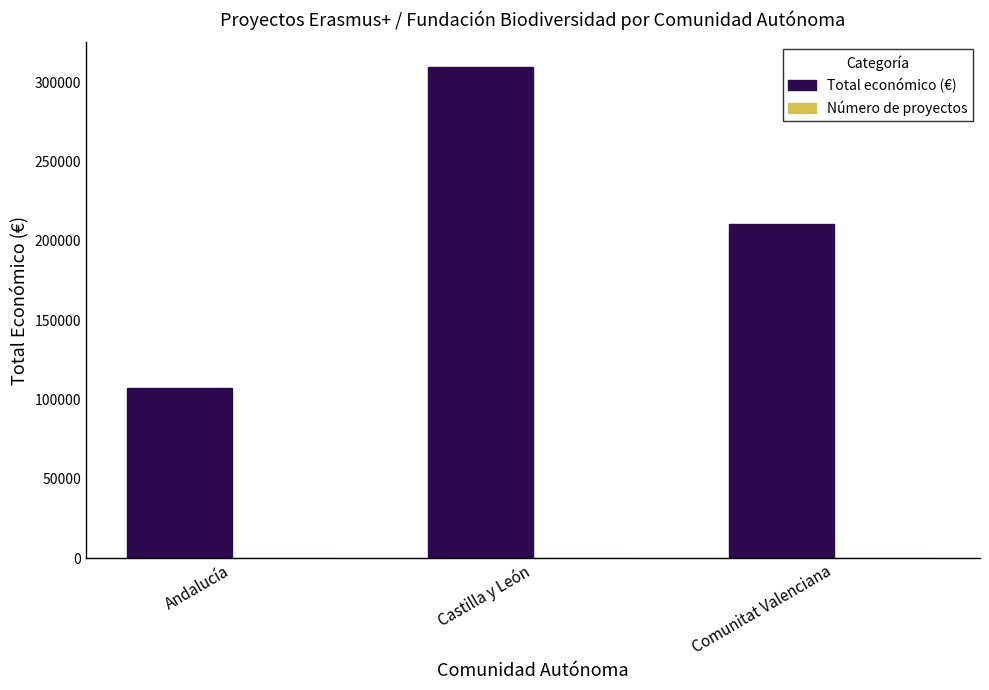

Between Castilla y León and Comunitat Valenciana, which series saw the biggest shift?

Total económico (€)